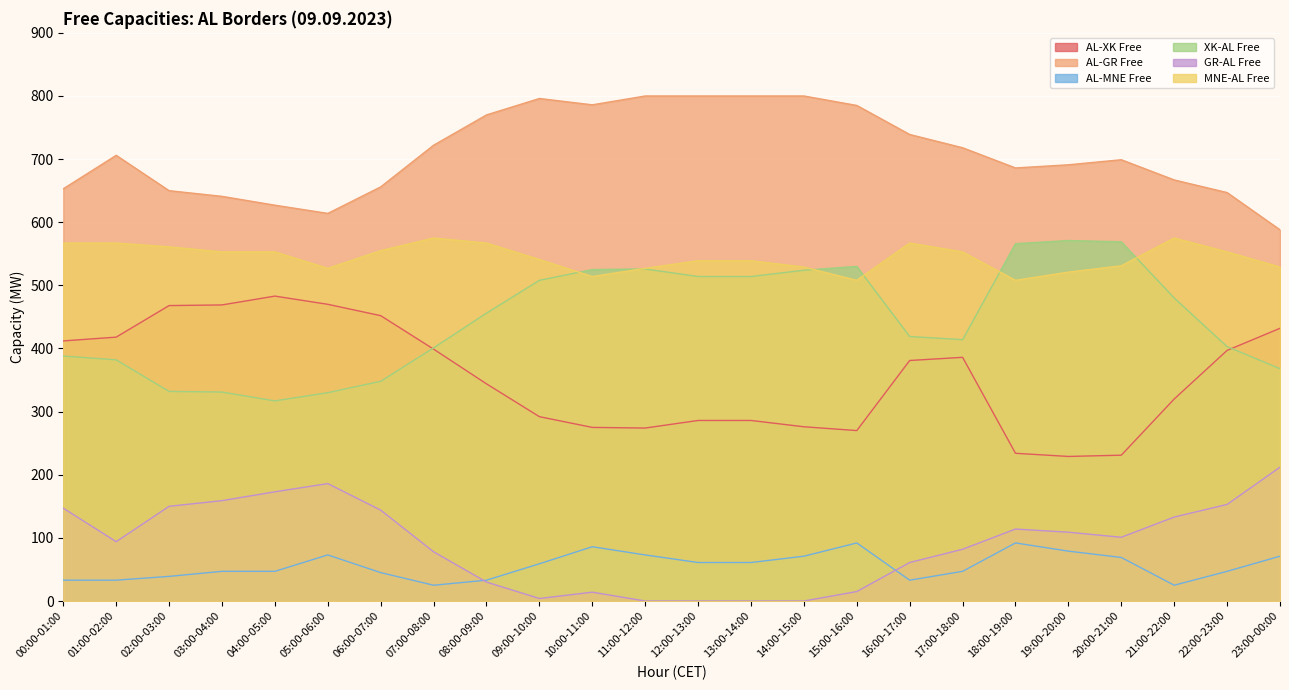

True or false: AL-GR Free has a value of 667 at 21:00-22:00.

True